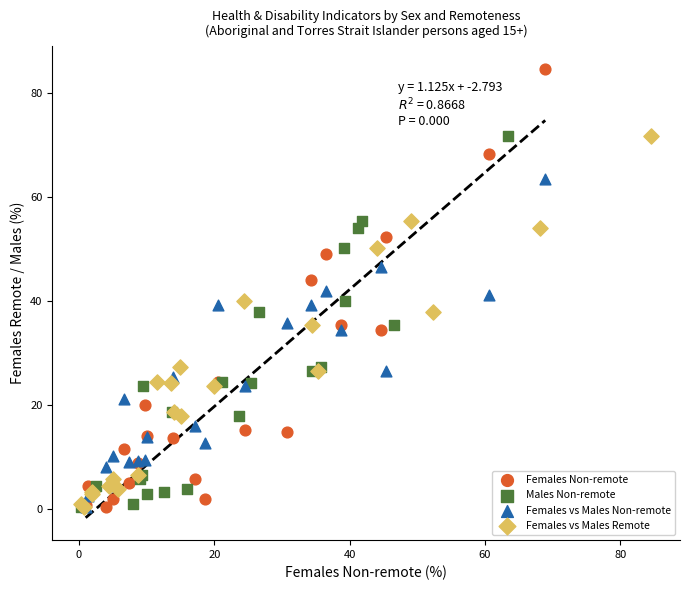

Which series has the widest spread of Y values?

Females Non-remote